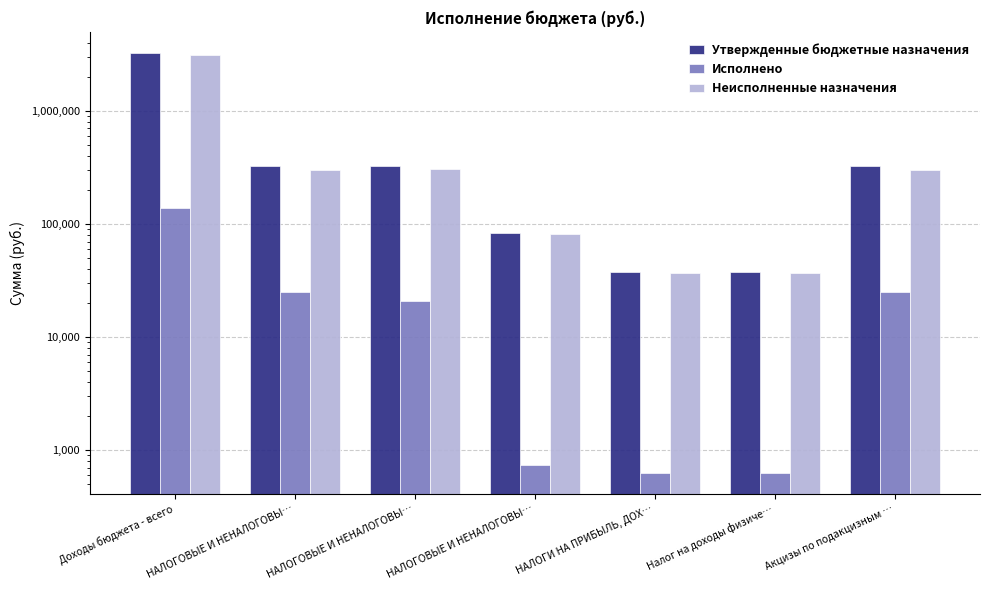

What is the value of the Неисполненные назначения bar at the 5th from the left?

37170.9